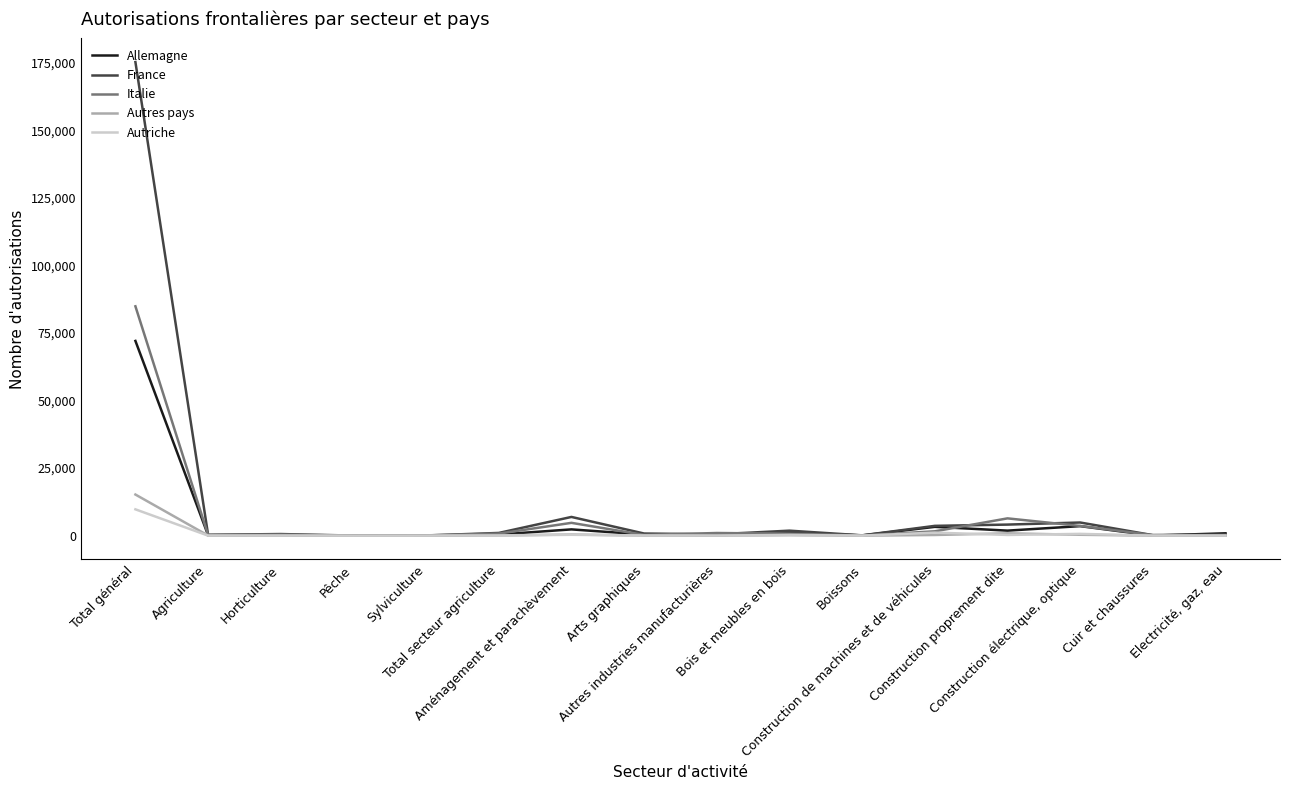

At which category is the sum across all series the highest?

Total général